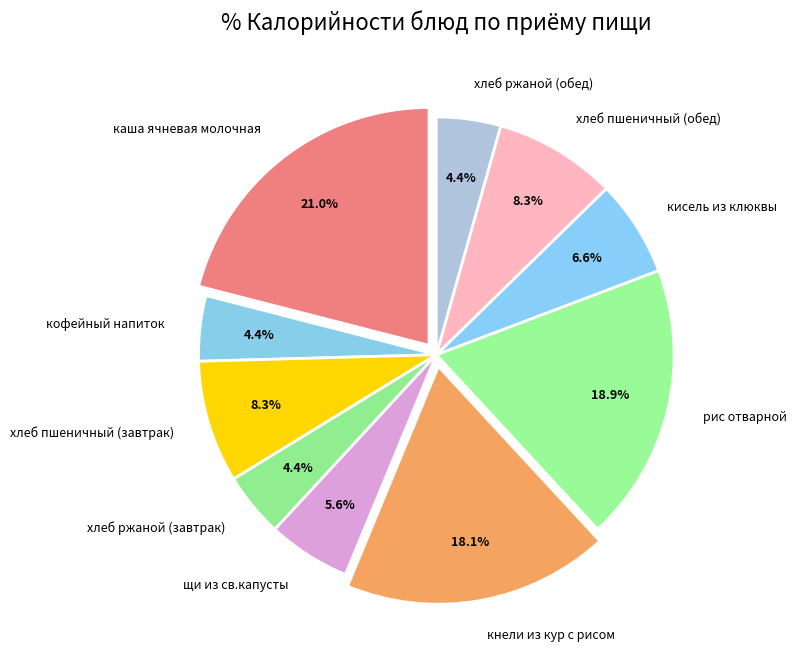

To the nearest percent, what is the combined percentage of щи из св.капусты and кофейный напиток?

10%